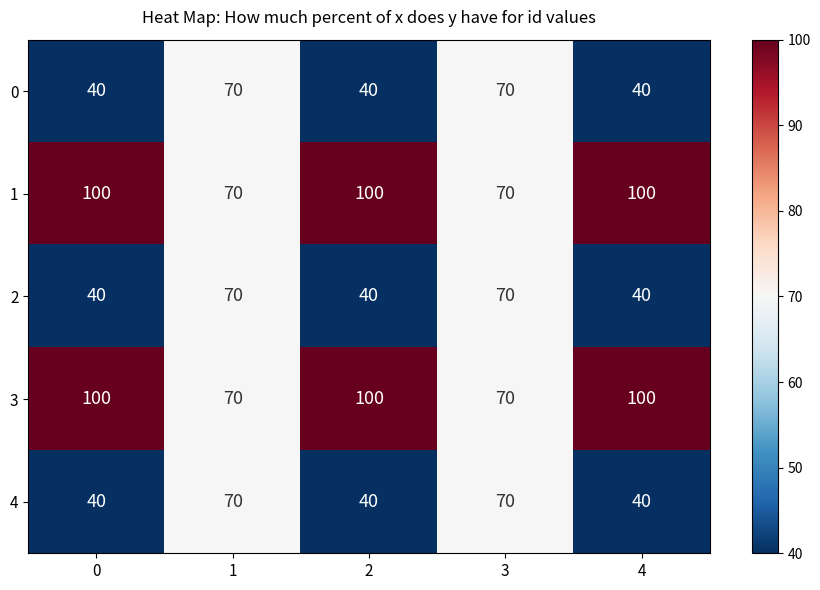

How many categories are shown in the chart?

5